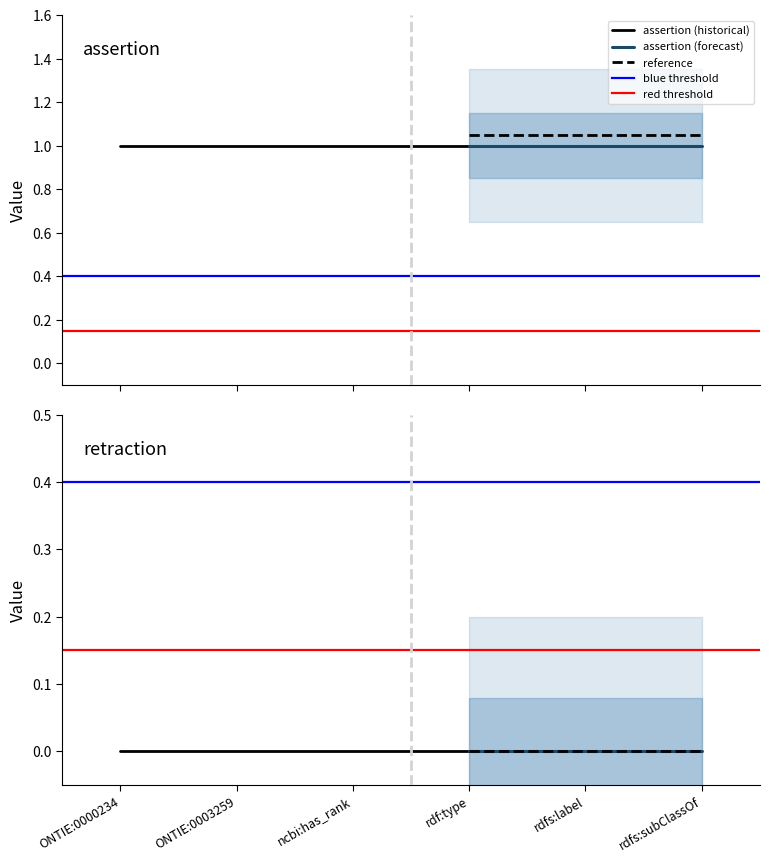

Is it true that assertion equals 1 at rdfs:subClassOf?

True